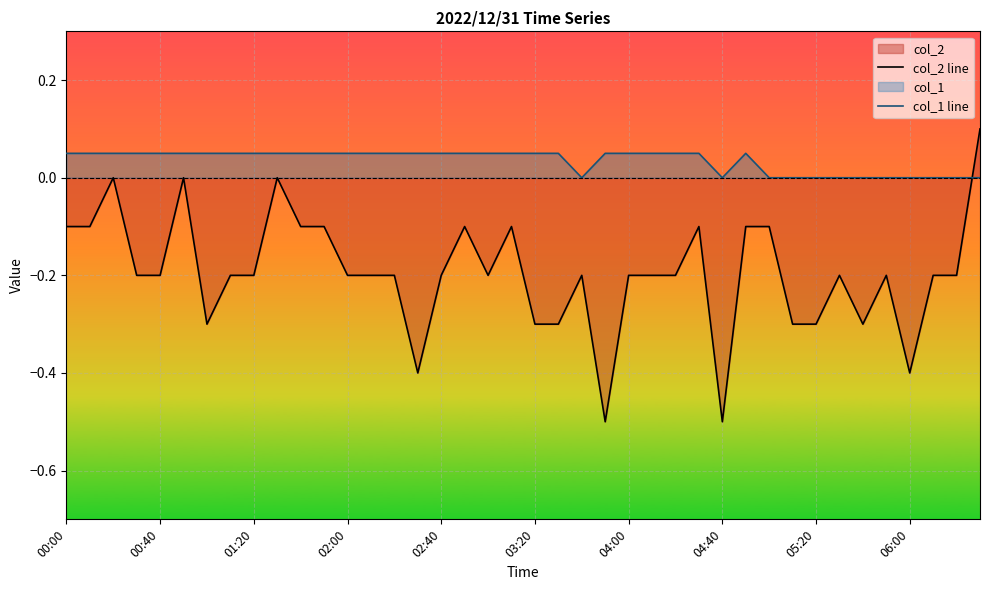

How many positive values does the col_2 line series have?

1